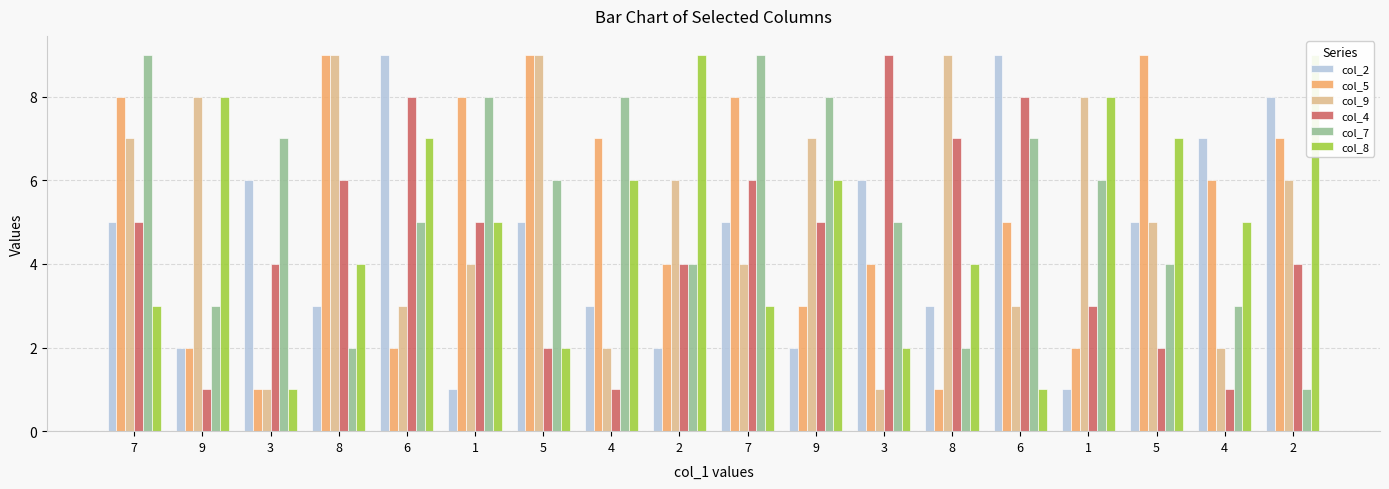

Rank the categories by col_7 value from highest to lowest.

7, 7, 1, 4, 9, 3, 6, 5, 1, 6, 3, 2, 5, 9, 4, 8, 8, 2